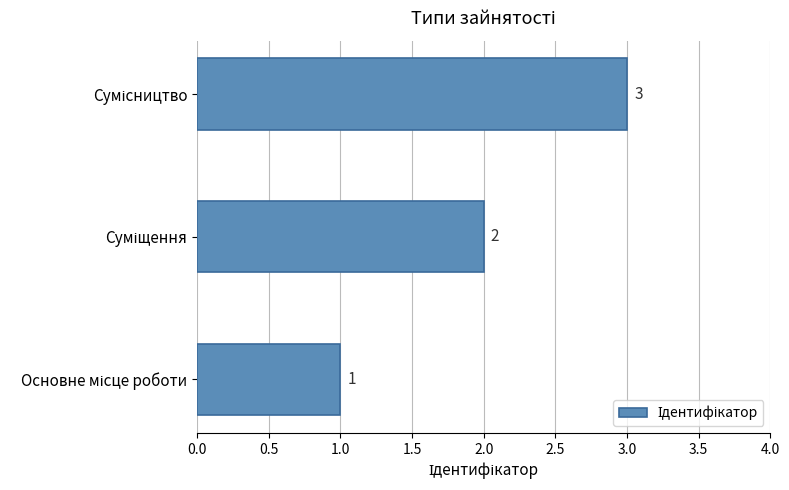

What is the greatest value displayed?

3